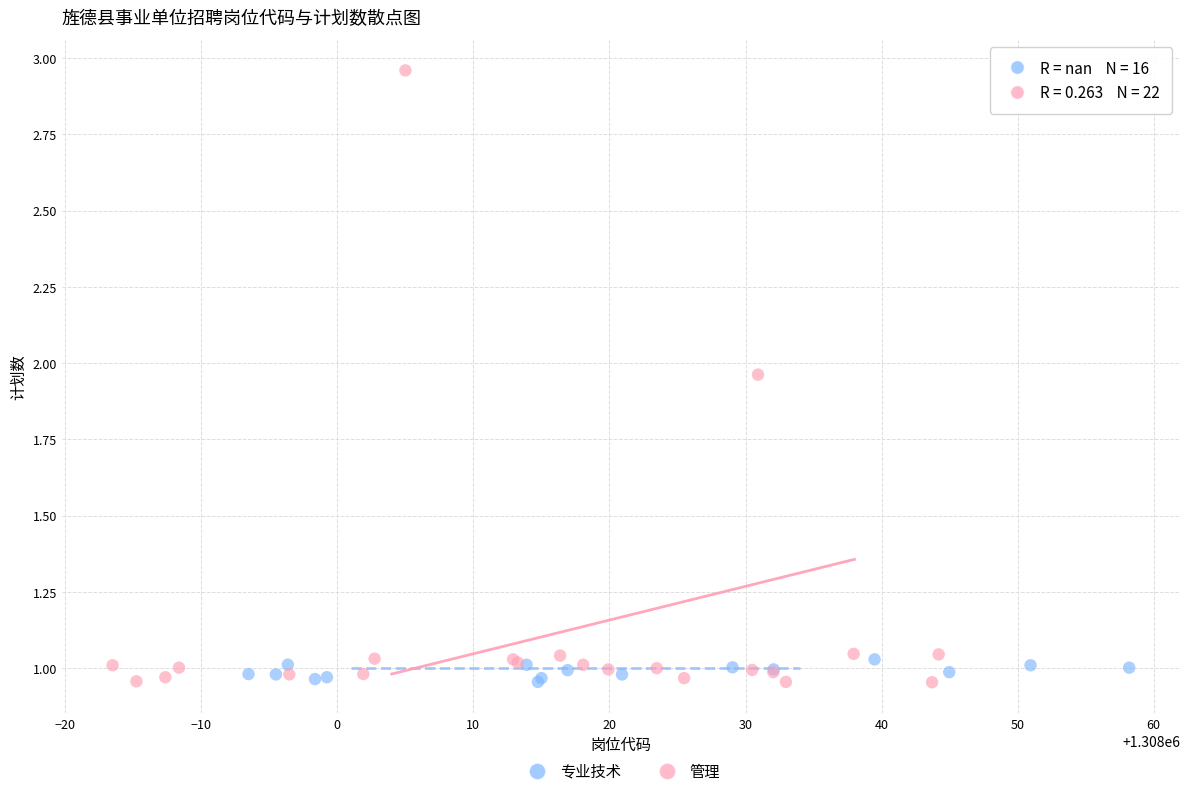

Which series reaches the maximum Y coordinate?

管理